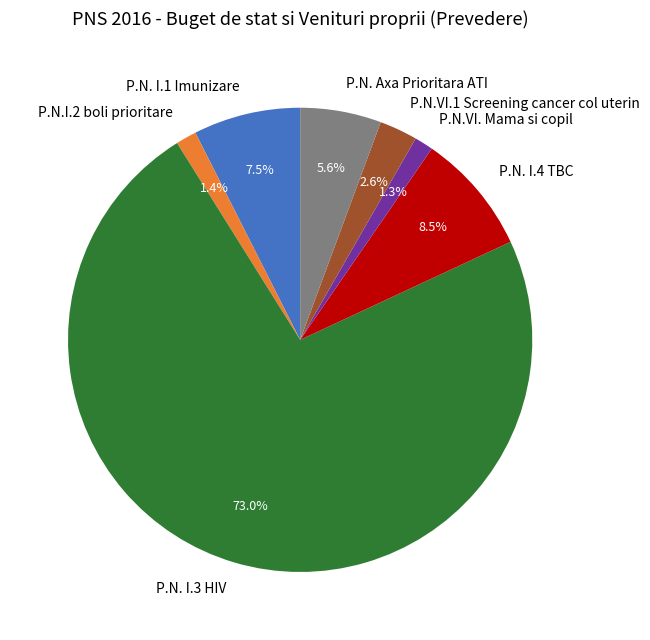

Count the number of slices in the pie.

7